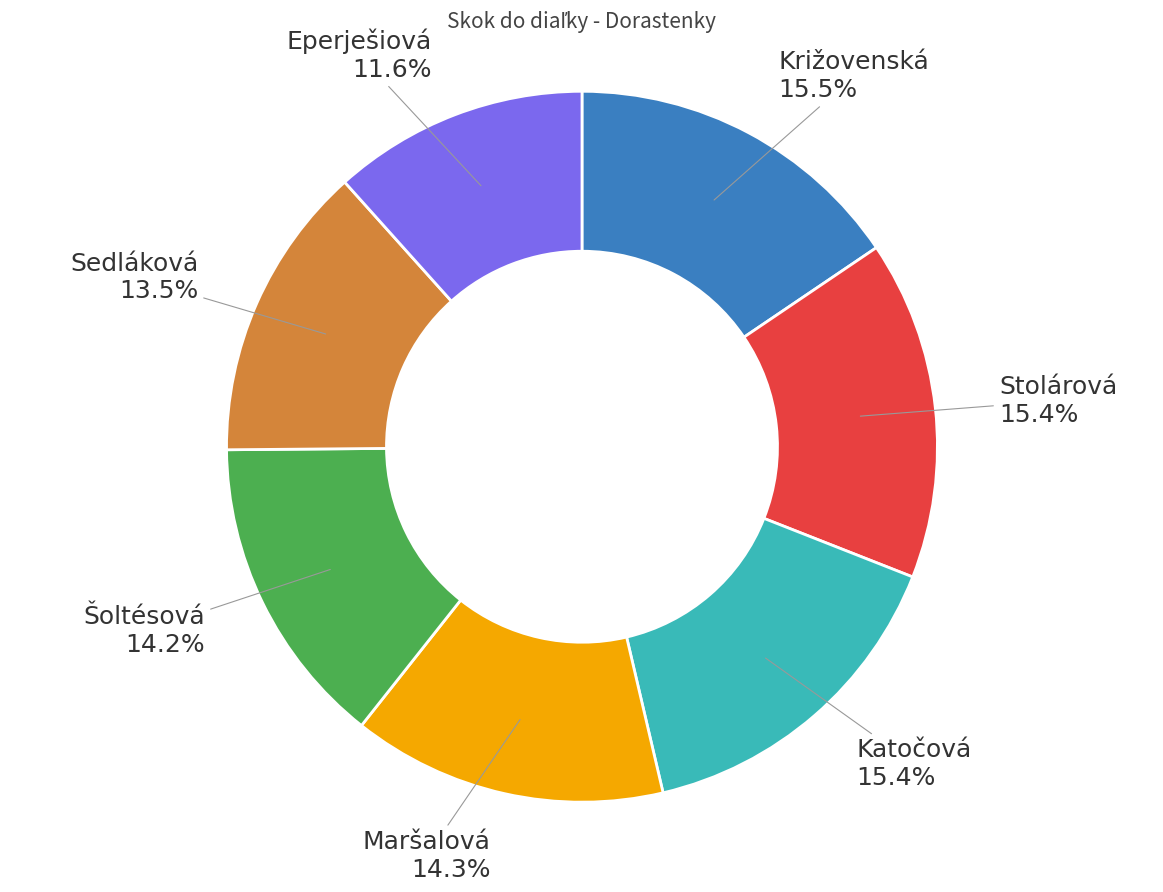

Is there a majority slice in this chart?

No